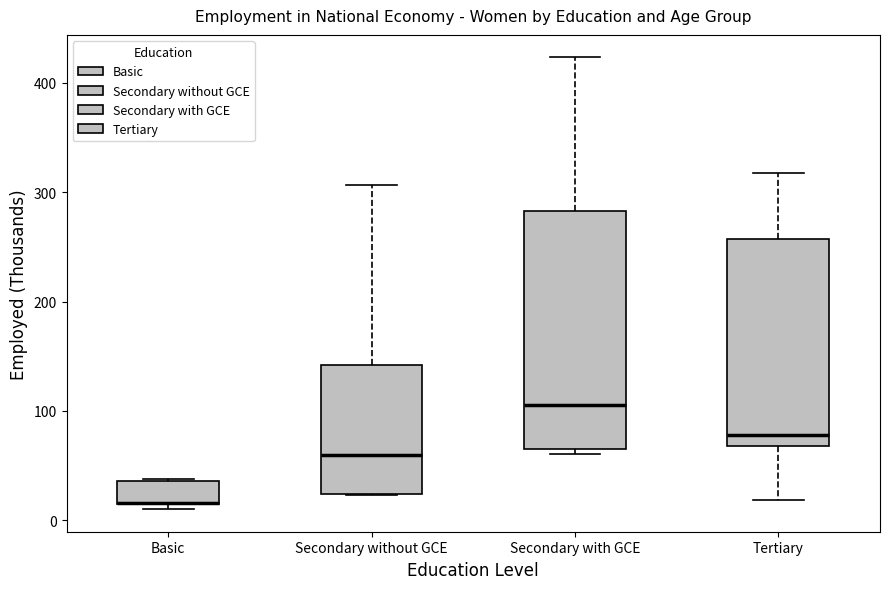

Reading left to right, read every box against the y-axis: the position of its median line, the range the box covers, and the ends of its whiskers. The values are not printed on the chart, so give them approximately, as read against the axis.

Basic: median 20 (drawn on the box's lower edge), box 10 to 40, whiskers 10 (just below the box's lower edge) to 40
Secondary without GCE: median 60, box 20 to 140, whiskers 20 to 310
Secondary with GCE: median 110, box 70 to 280, whiskers 60 to 420
Tertiary: median 80, box 70 to 260, whiskers 20 to 320